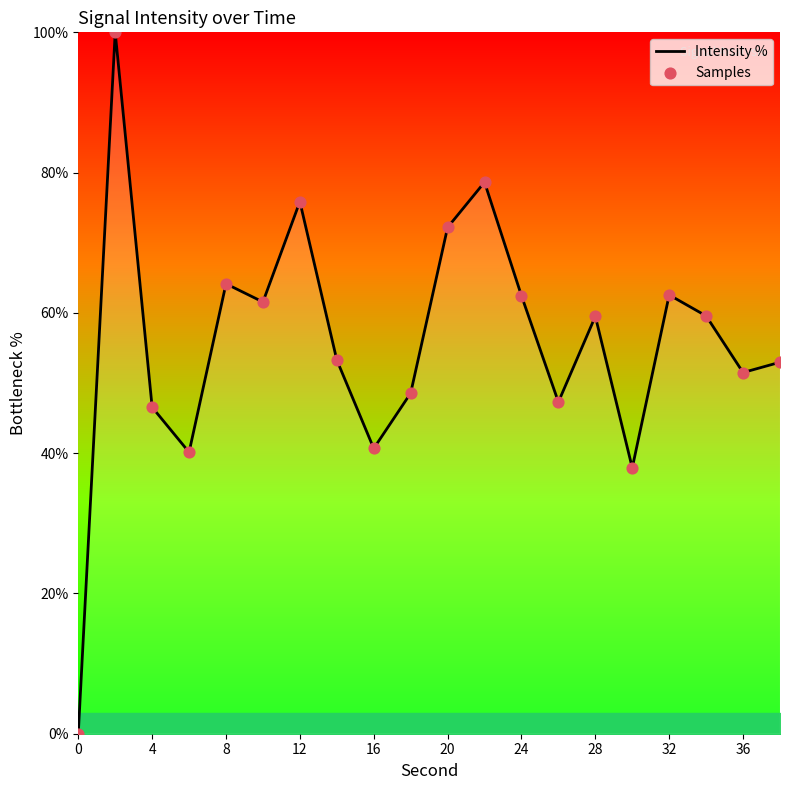

What is the maximum value shown in the chart?

100.0